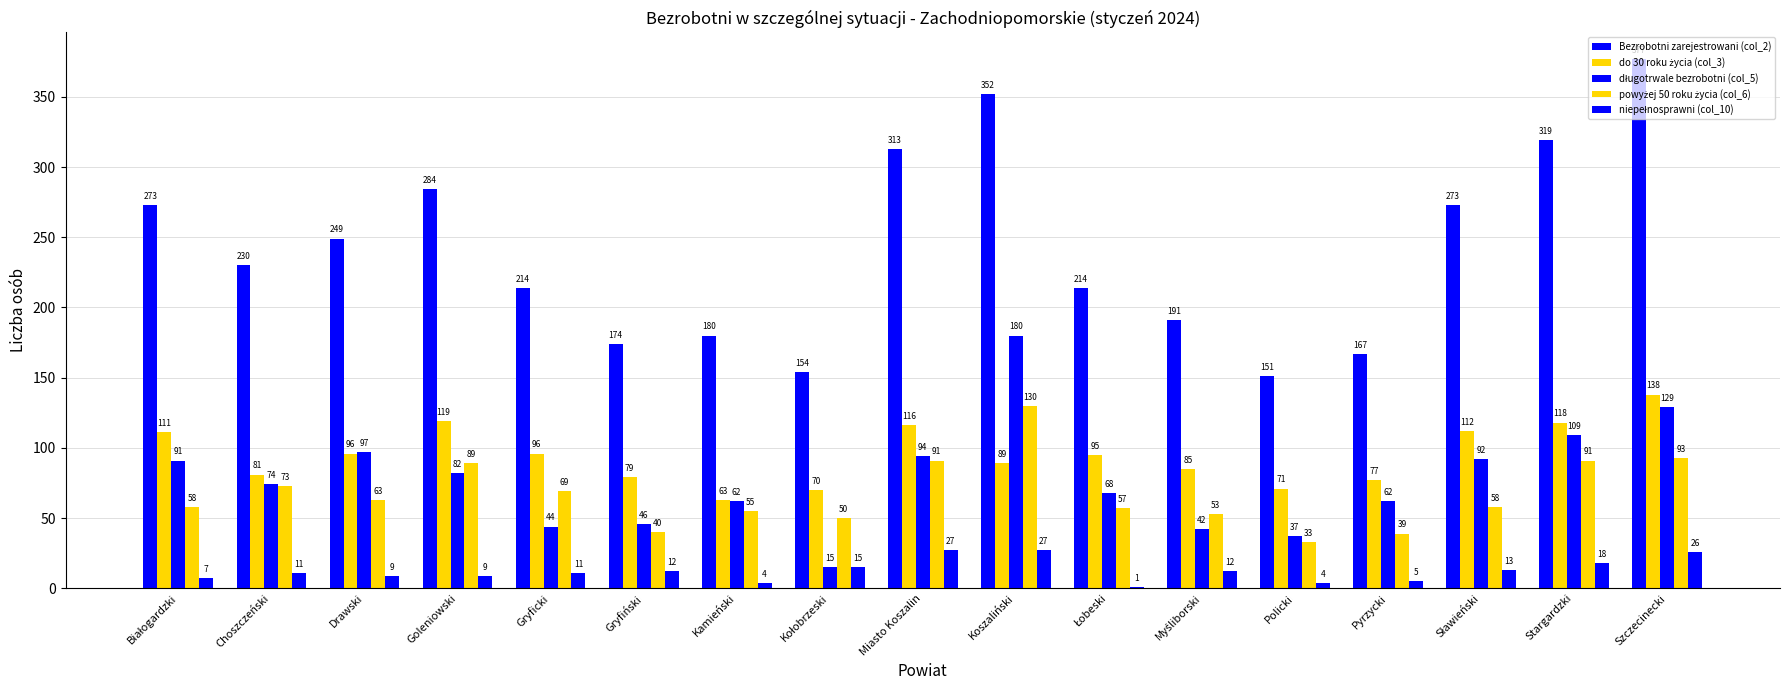

How many groups of bars are there?

17